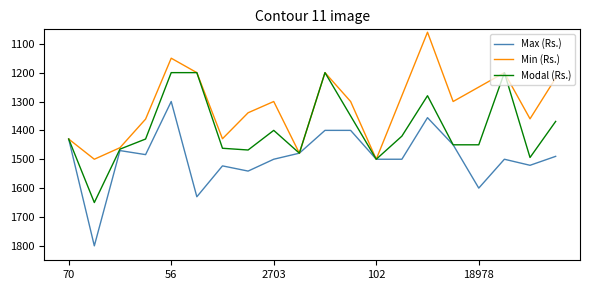

What is the minimum value shown in the chart?

1060